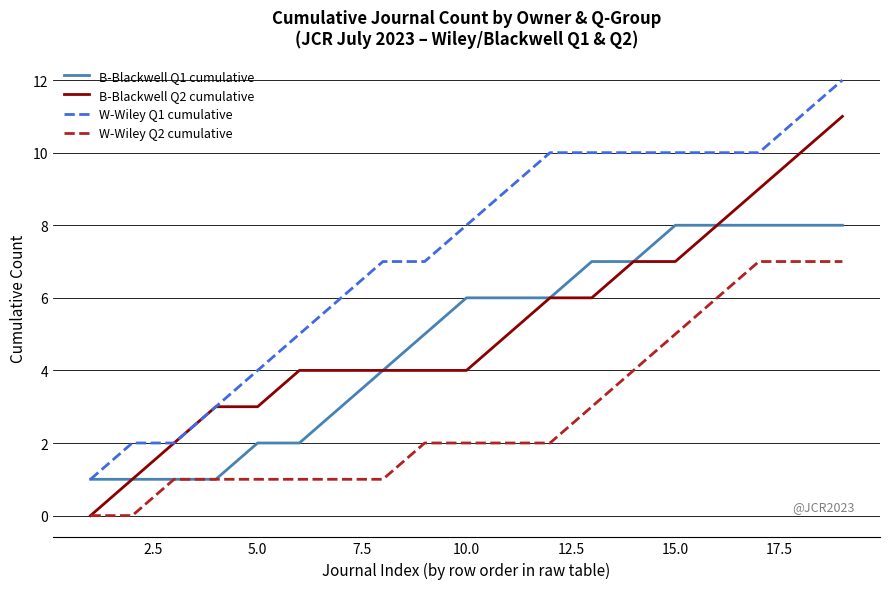

What is the highest value of the B-Blackwell Q1 cumulative series?

8